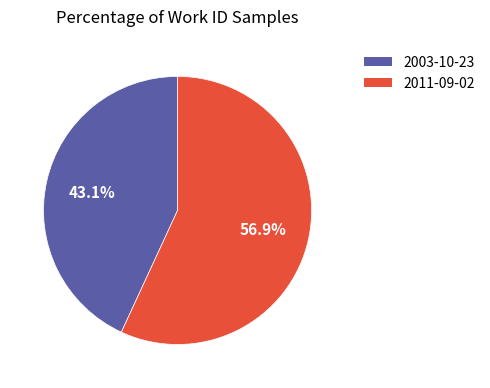

How many slices are in this pie chart?

2